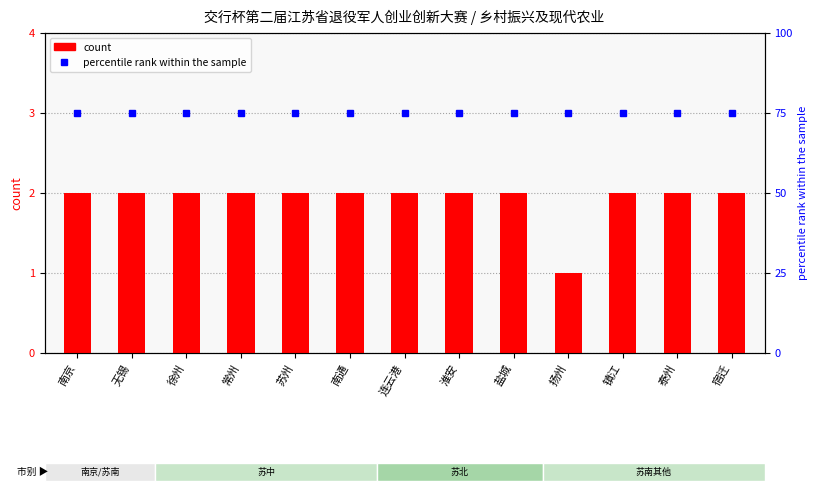

Between 南通 and 镇江, which series saw the biggest shift?

count